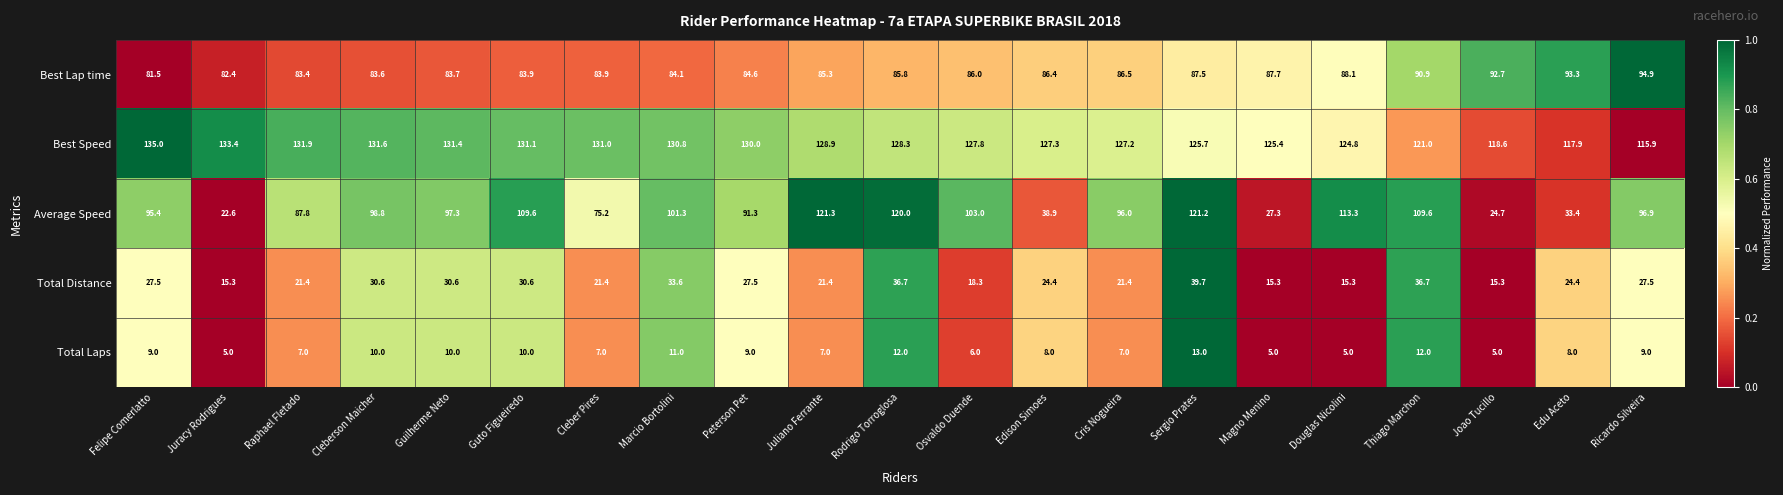

Count the Total Laps values in the range 7 to 10.

12